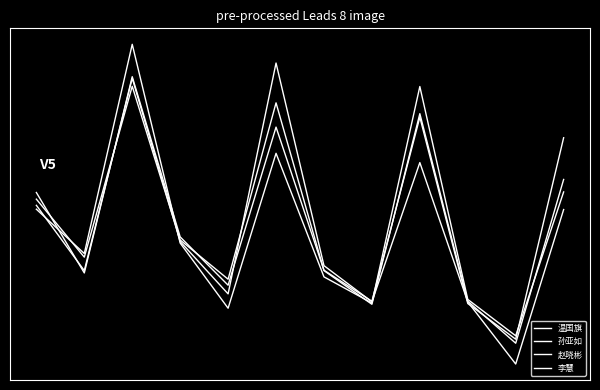

Does the chart display data point markers on the line(s)?

No